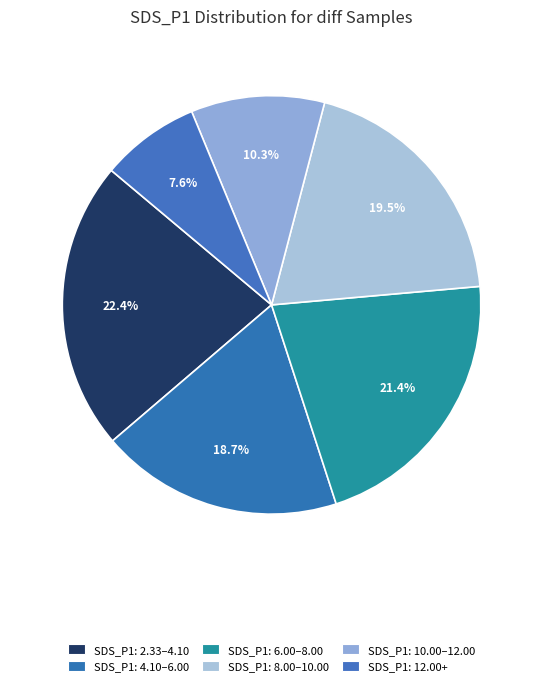

Does any single category account for the majority?

No